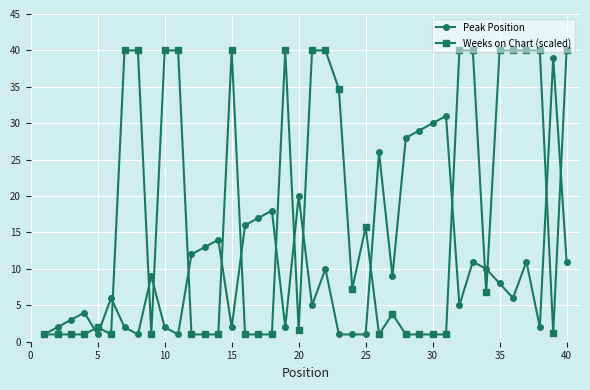

What is the maximum value shown in the chart?

40.0